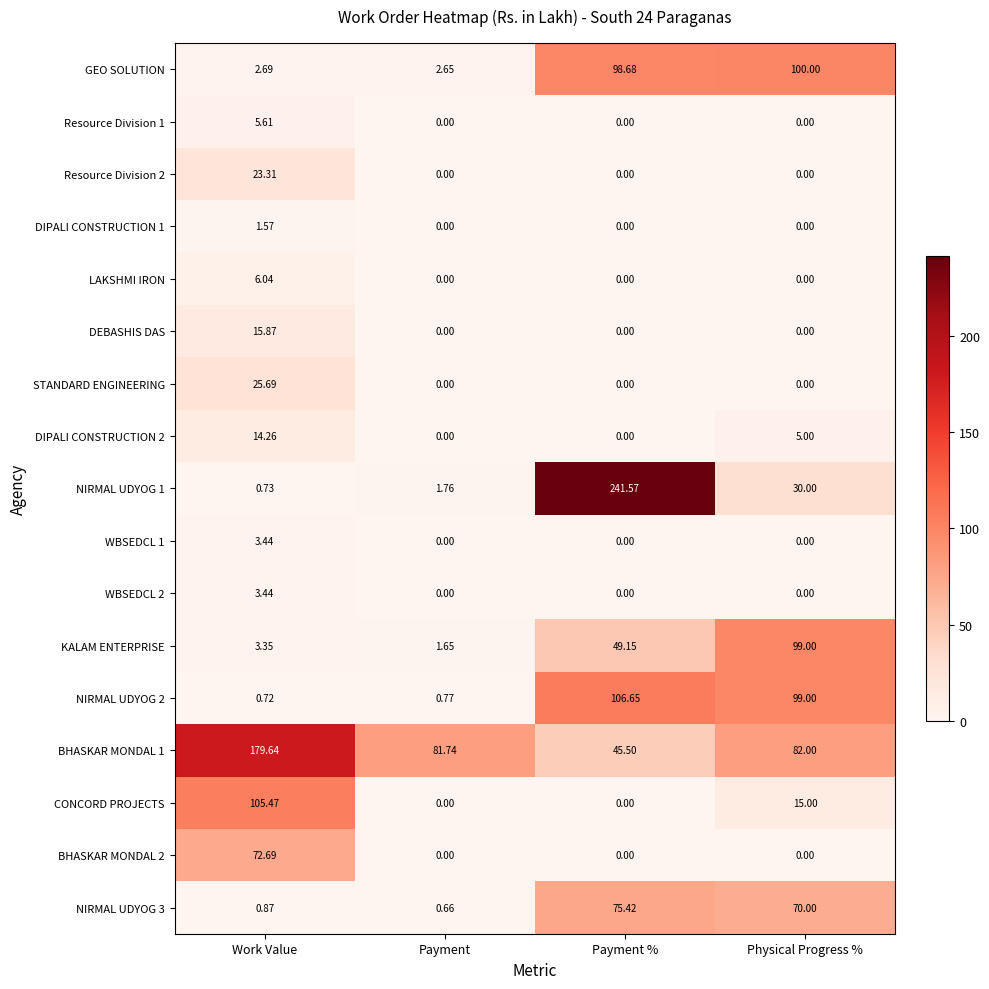

Where does the DIPALI CONSTRUCTION 2 series first go above 5?

Work Value